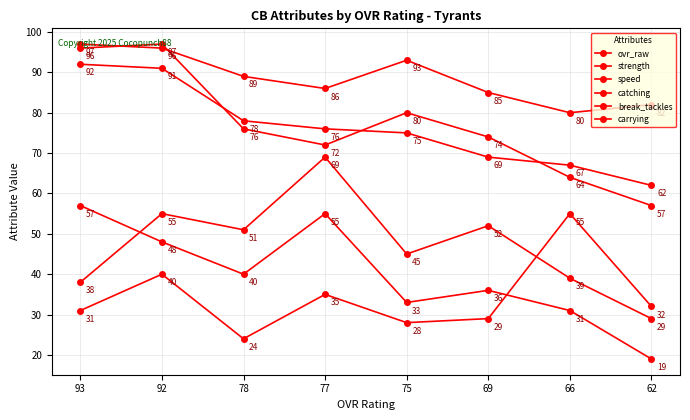

At which category is the sum across all series the highest?

92